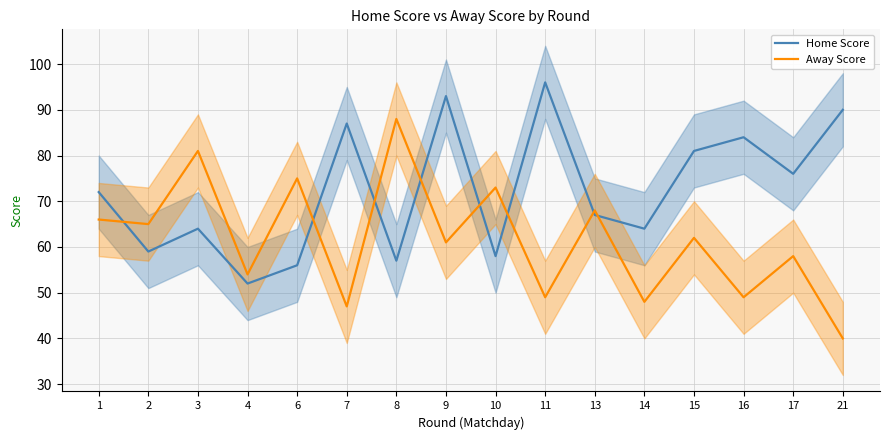

Where does the Home Score series first go above 72?

7